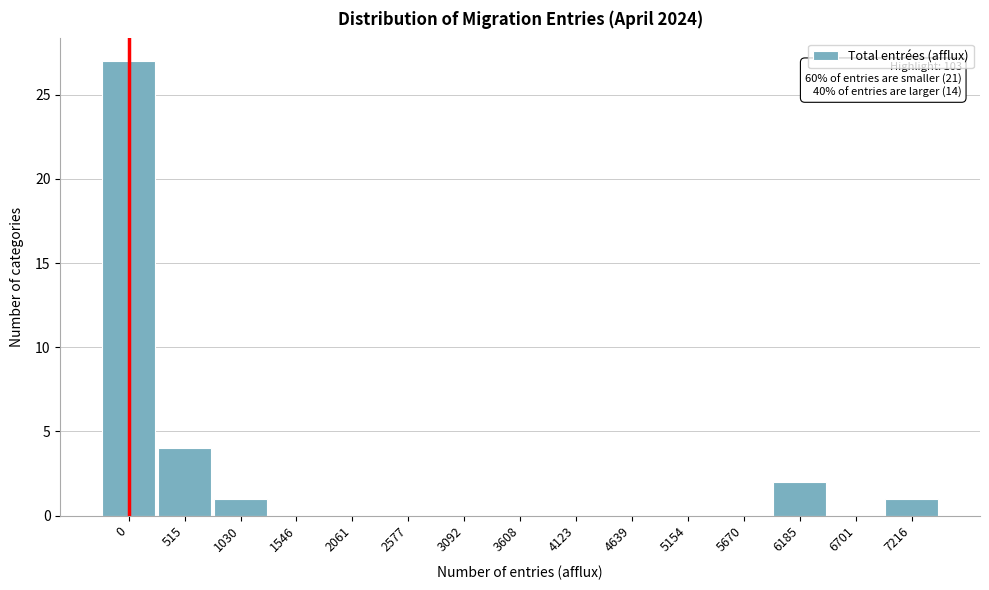

Reading left to right, transcribe all the data shown in this chart.

0=27	515=4	1030=1	1546=0	2061=0	2577=0	3092=0	3608=0	4123=0	4639=0	5154=0	5670=0	6185=2	6701=0	7216=1